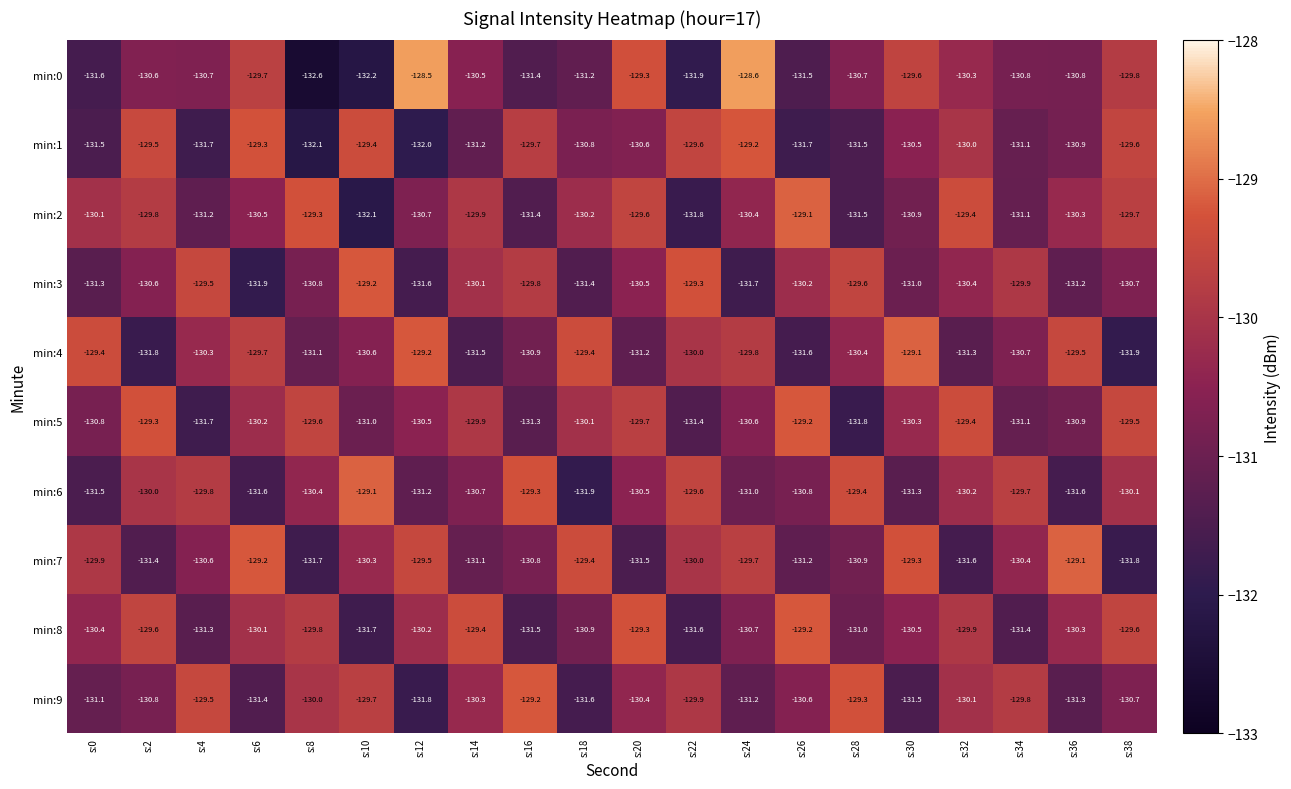

Where does the min:0 series first go above -130?

s:6